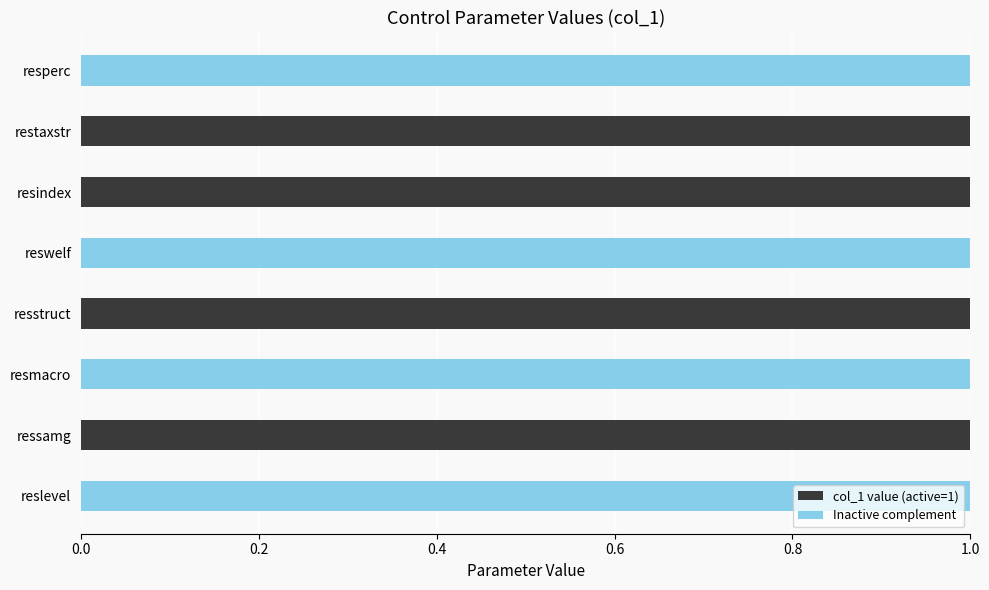

True or false: col_1 value (active=1) has a value of 0 at ressamg.

True